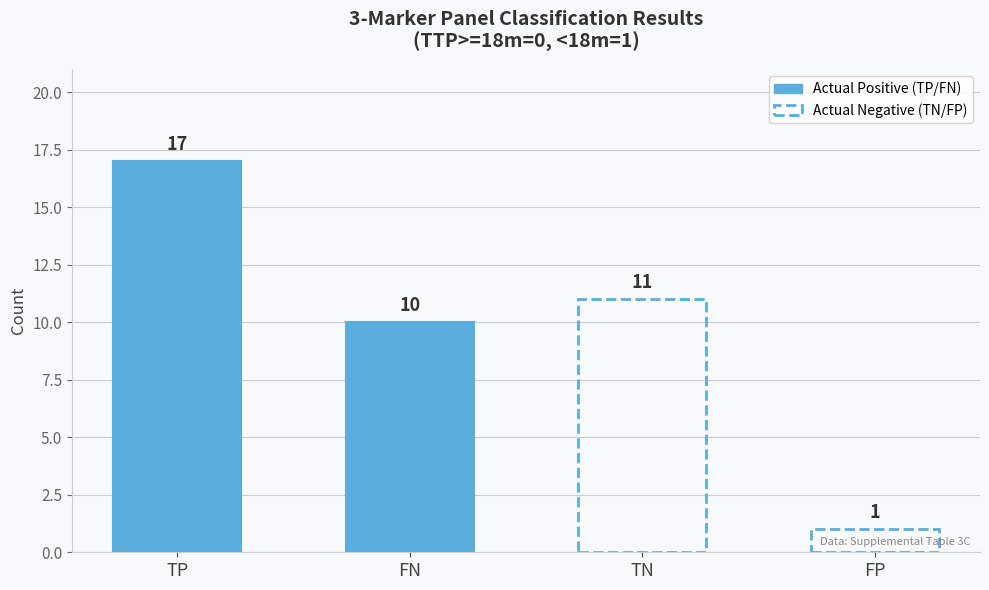

What is the label of the 3rd bar from the right?

FN